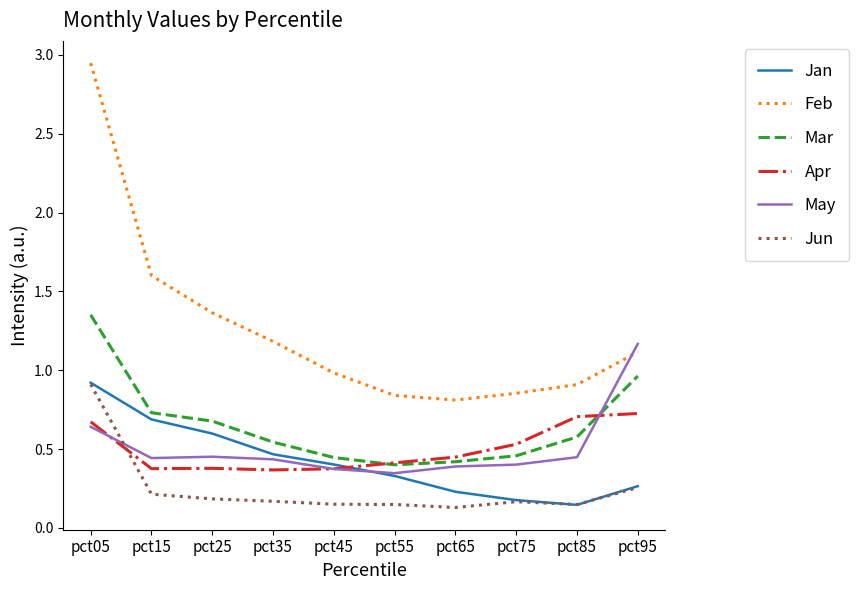

At which category is the sum across all series the highest?

pct05